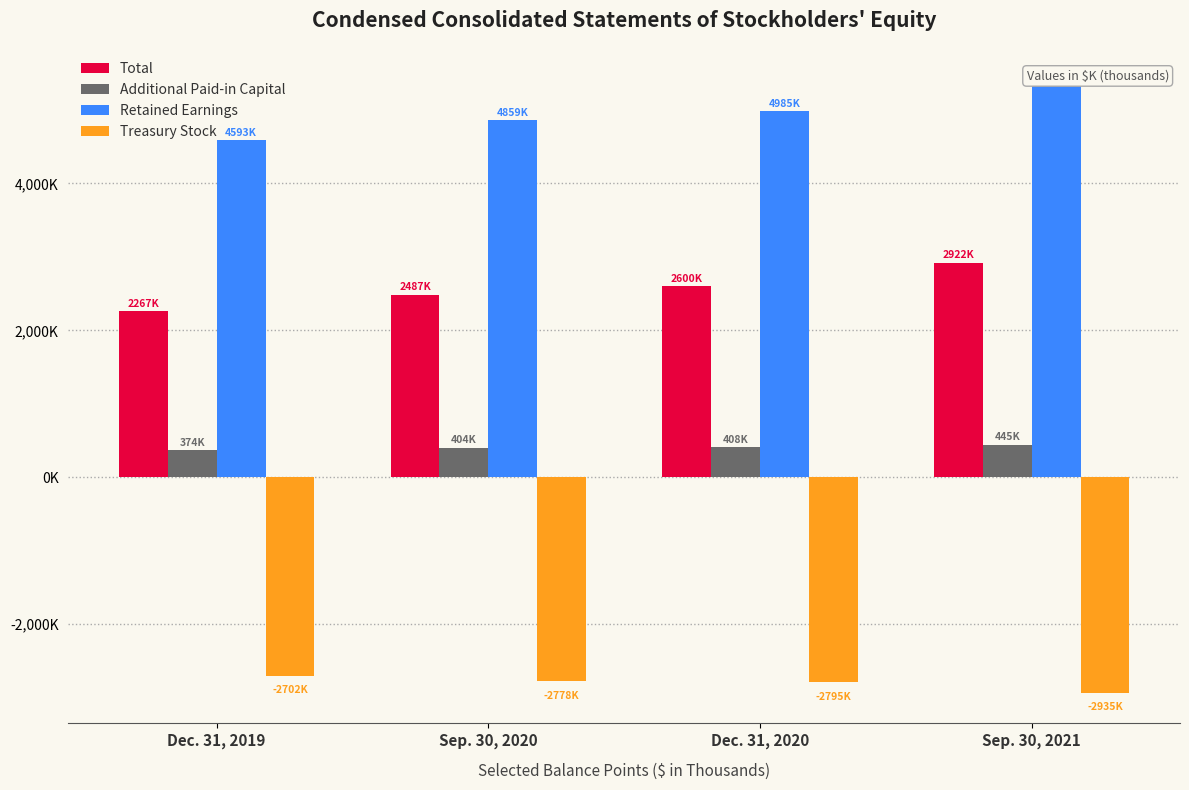

Reading left to right, extract all data points from this chart.

Total: 2267029	2487424	2600138	2922228
Additional Paid-in Capital: 374049	404337	408244	444908
Retained Earnings: 4592938	4859258	4984739	5410445
Treasury Stock: -2701629	-2777842	-2794516	-2934796